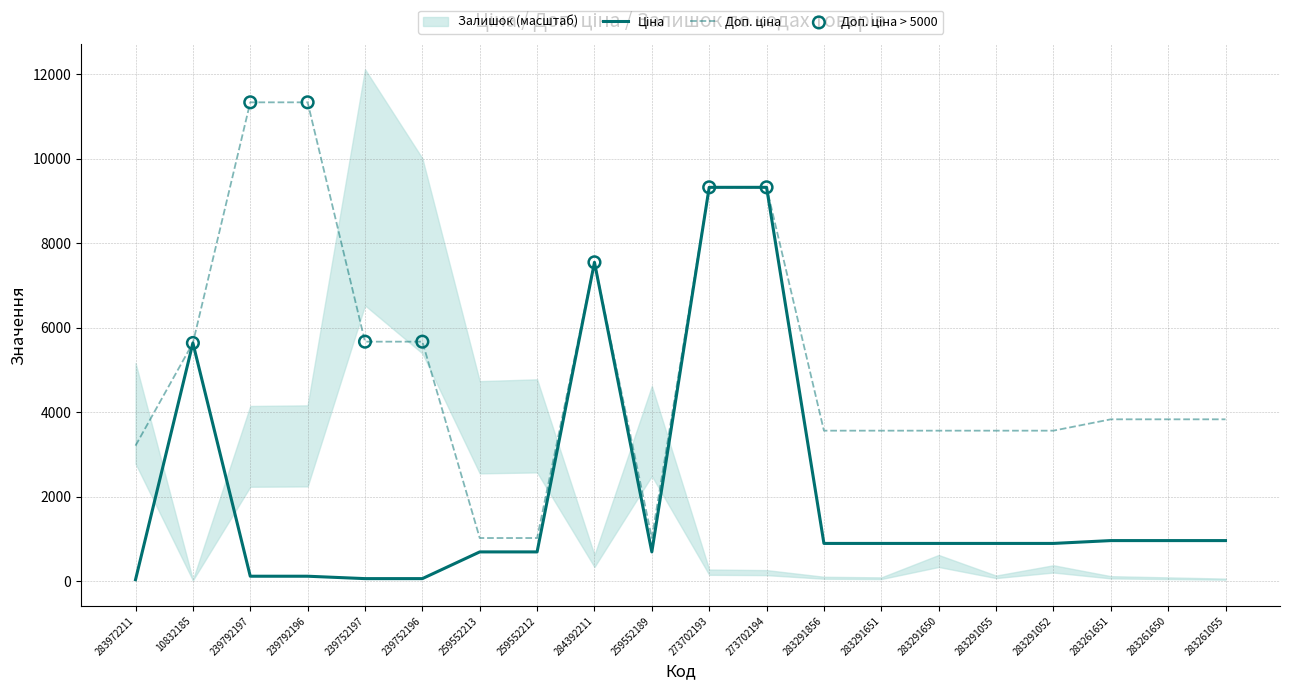

Which series contains the lowest Y value?

Ціна